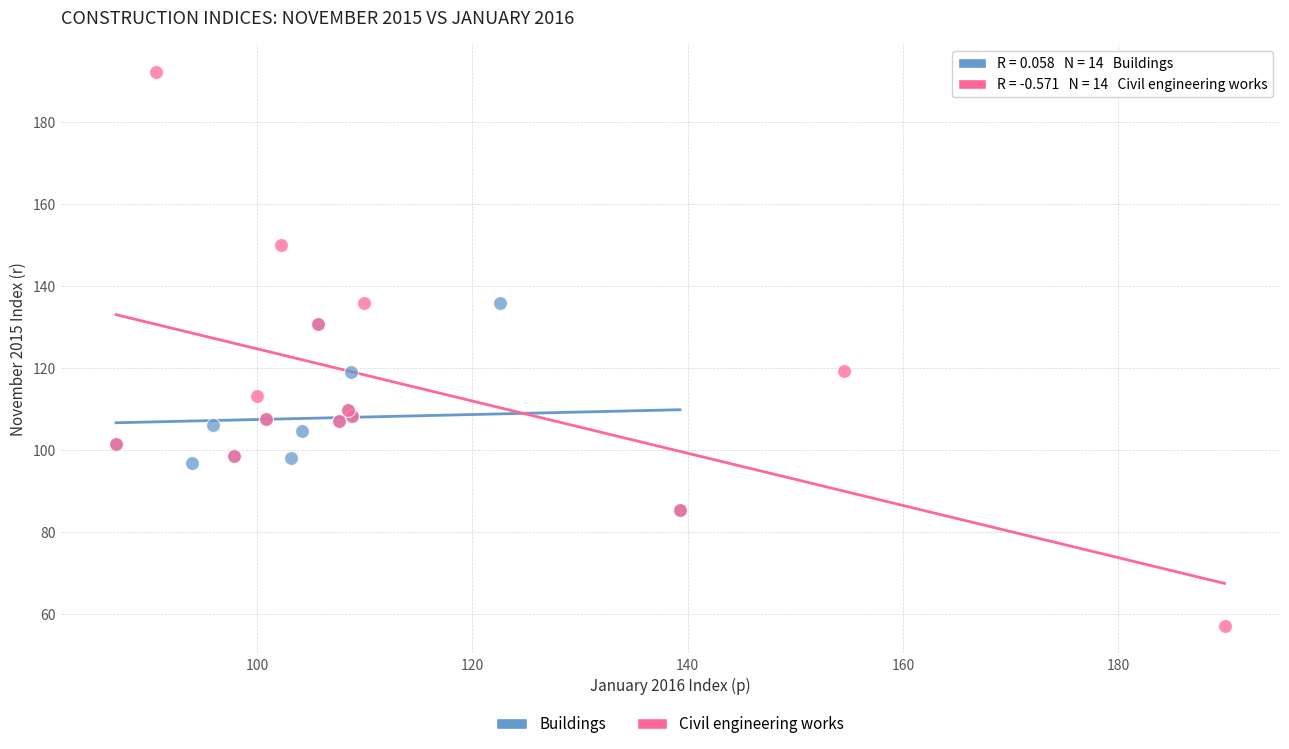

Which series has the widest spread of Y values?

Civil engineering works